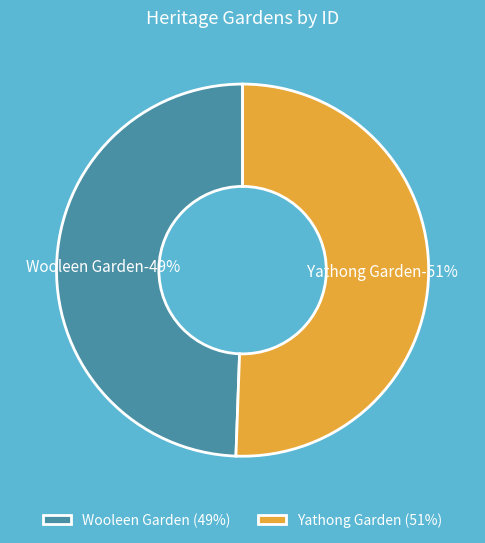

Is it true that Wooleen Garden is 49% of the pie?

True